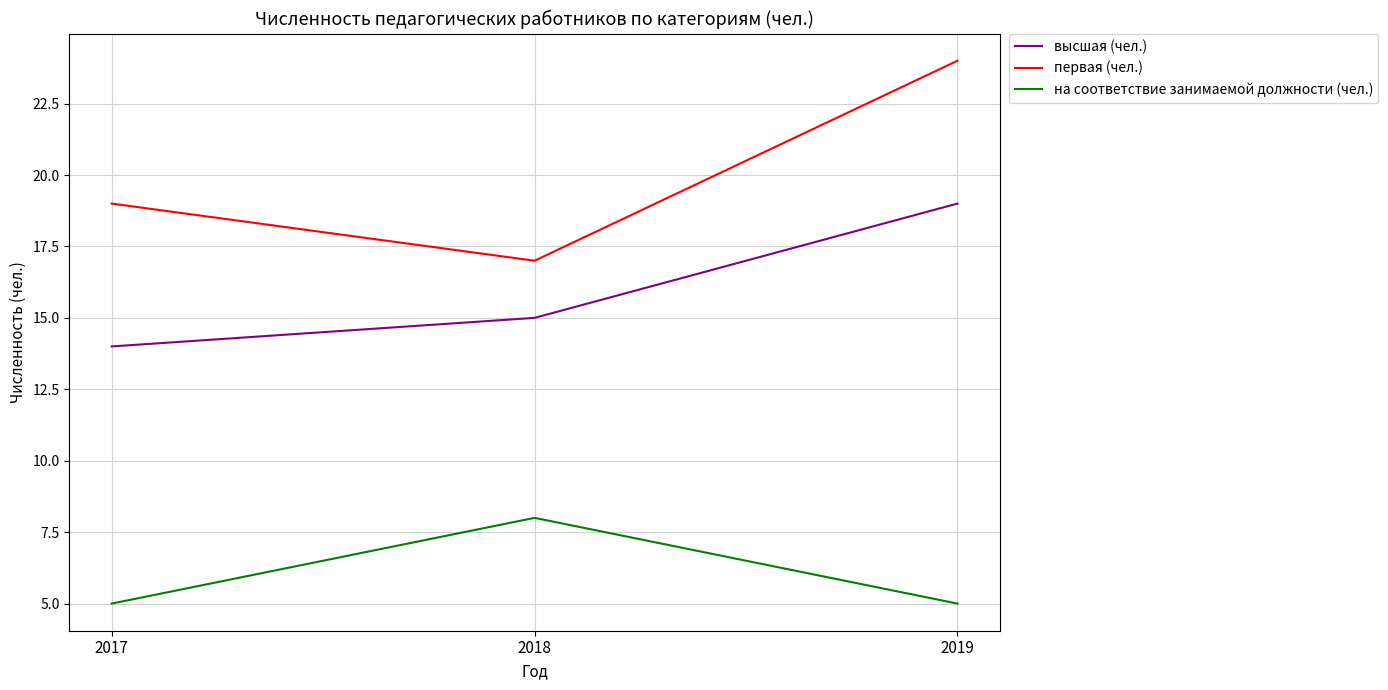

What is the maximum value for первая (чел.)?

24